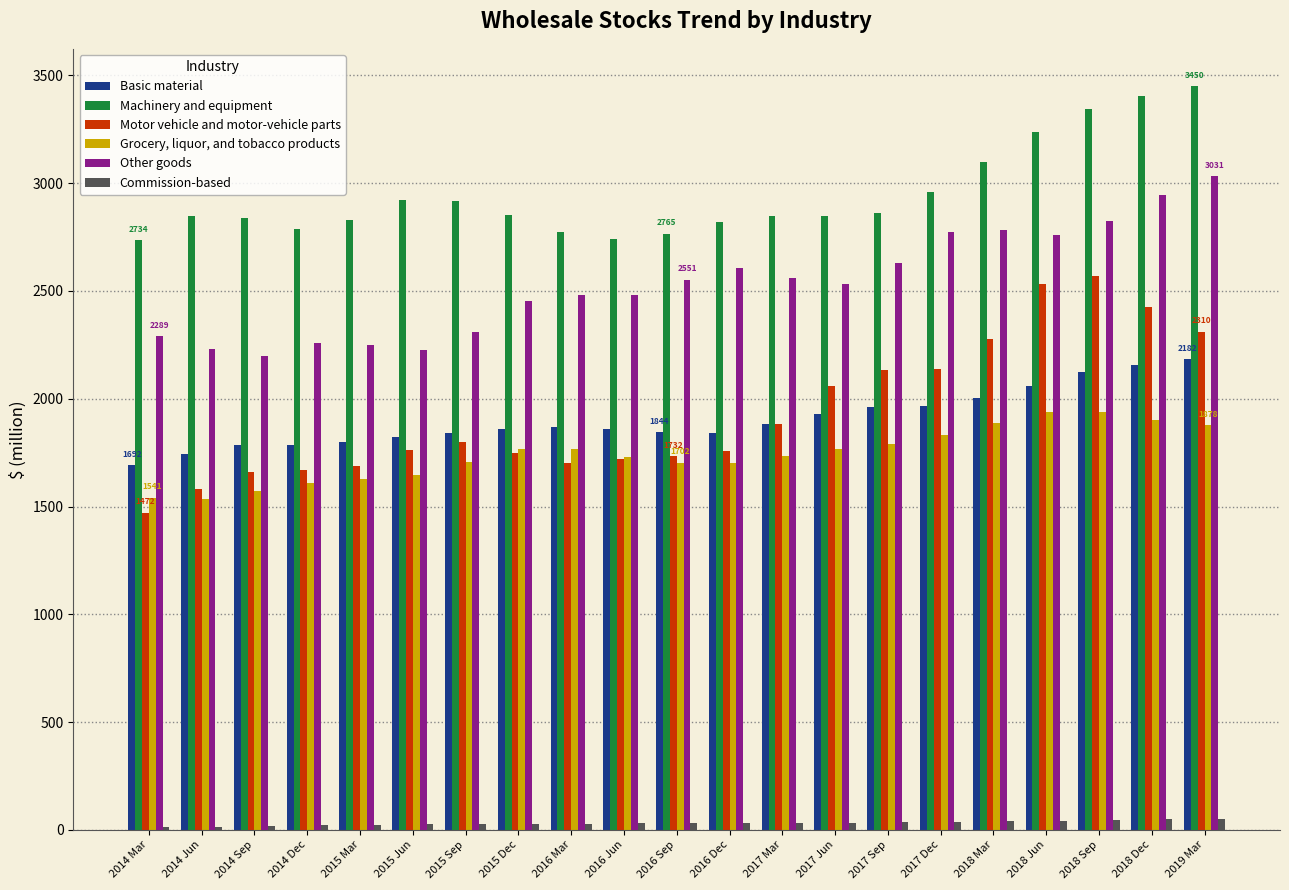

How many categories are shown in the chart?

21